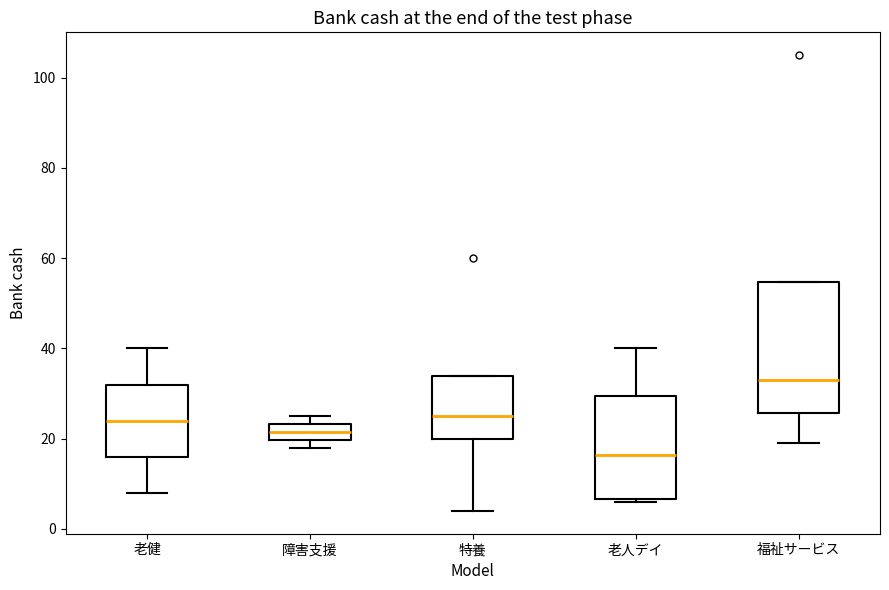

Reading left to right, transcribe this box plot: for each box, give where its median line is, the range the box spans, and where its two whiskers end, as read against the y-axis. The values are not printed on the chart, so give them approximately, as read against the axis.

老健: median 24, box 16 to 32, whiskers 8 to 40
障害支援: median 22, box 20 to 24, whiskers 18 to 26
特養: median 26, box 20 to 34, whiskers 4 to 34
老人デイ: median 16, box 6 to 30, whiskers 6 (just below the box's lower edge) to 40
福祉サービス: median 34, box 26 to 54, whiskers 20 to 54